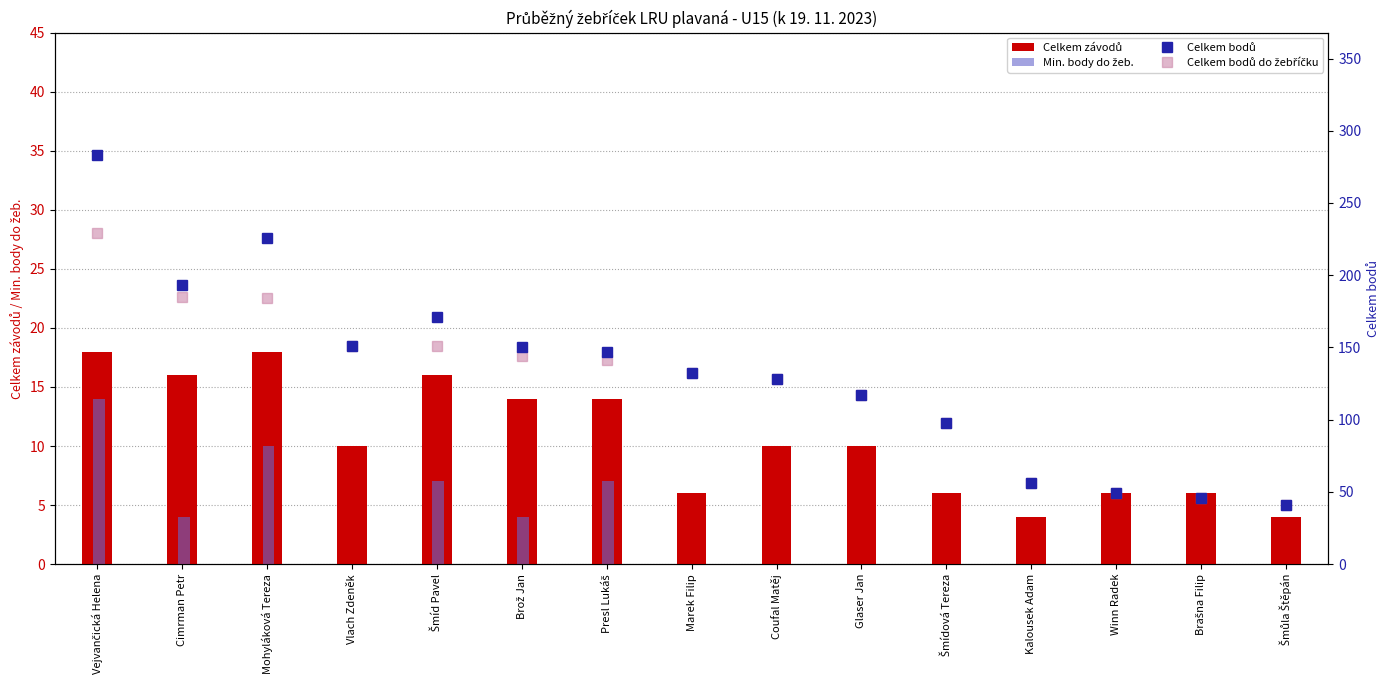

What is the average value of the Celkem bodů series?

133